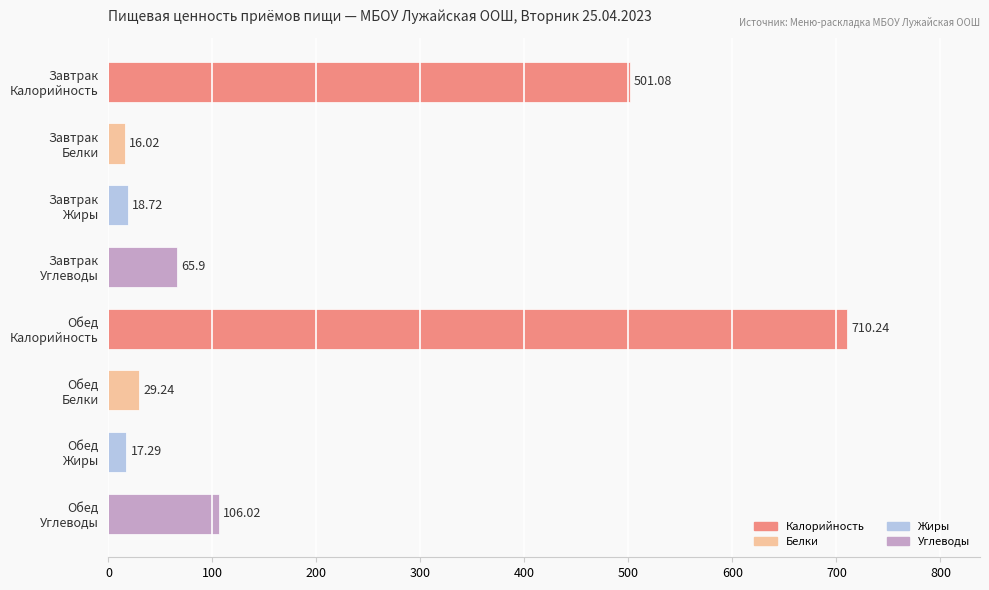

What is the sum of all values?

1464.5